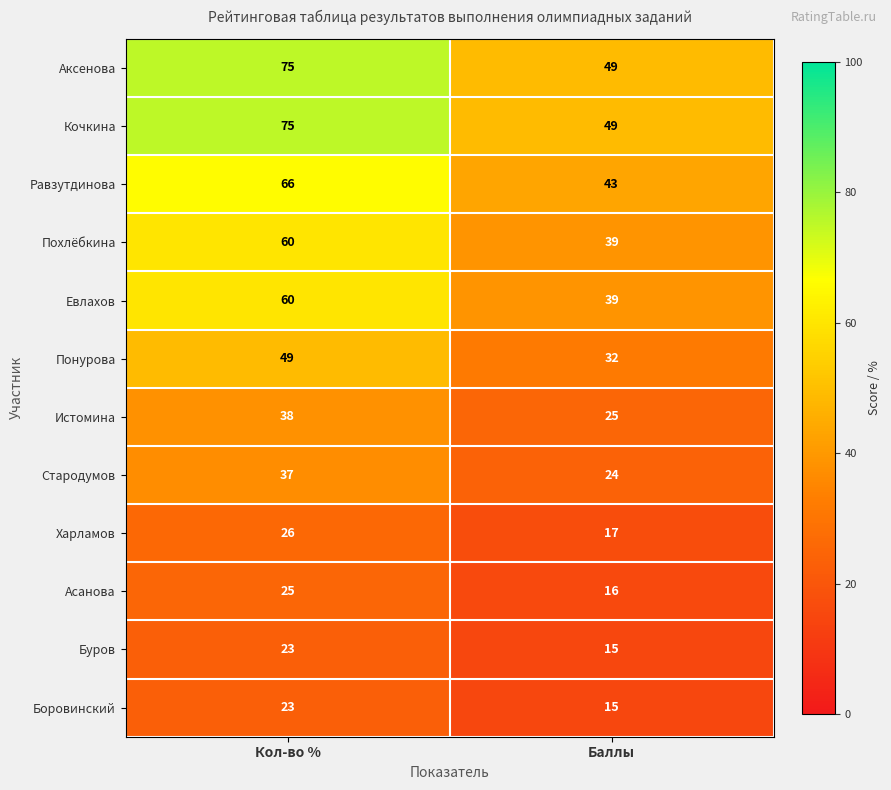

Is it true that Истомина equals 38 at Кол-во %?

True